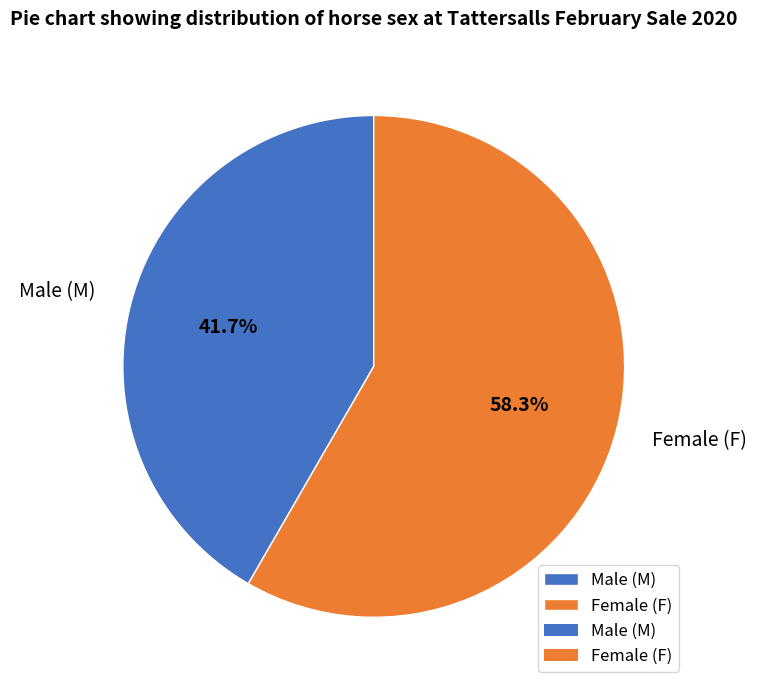

Is there any slice that represents more than half of the pie?

Yes